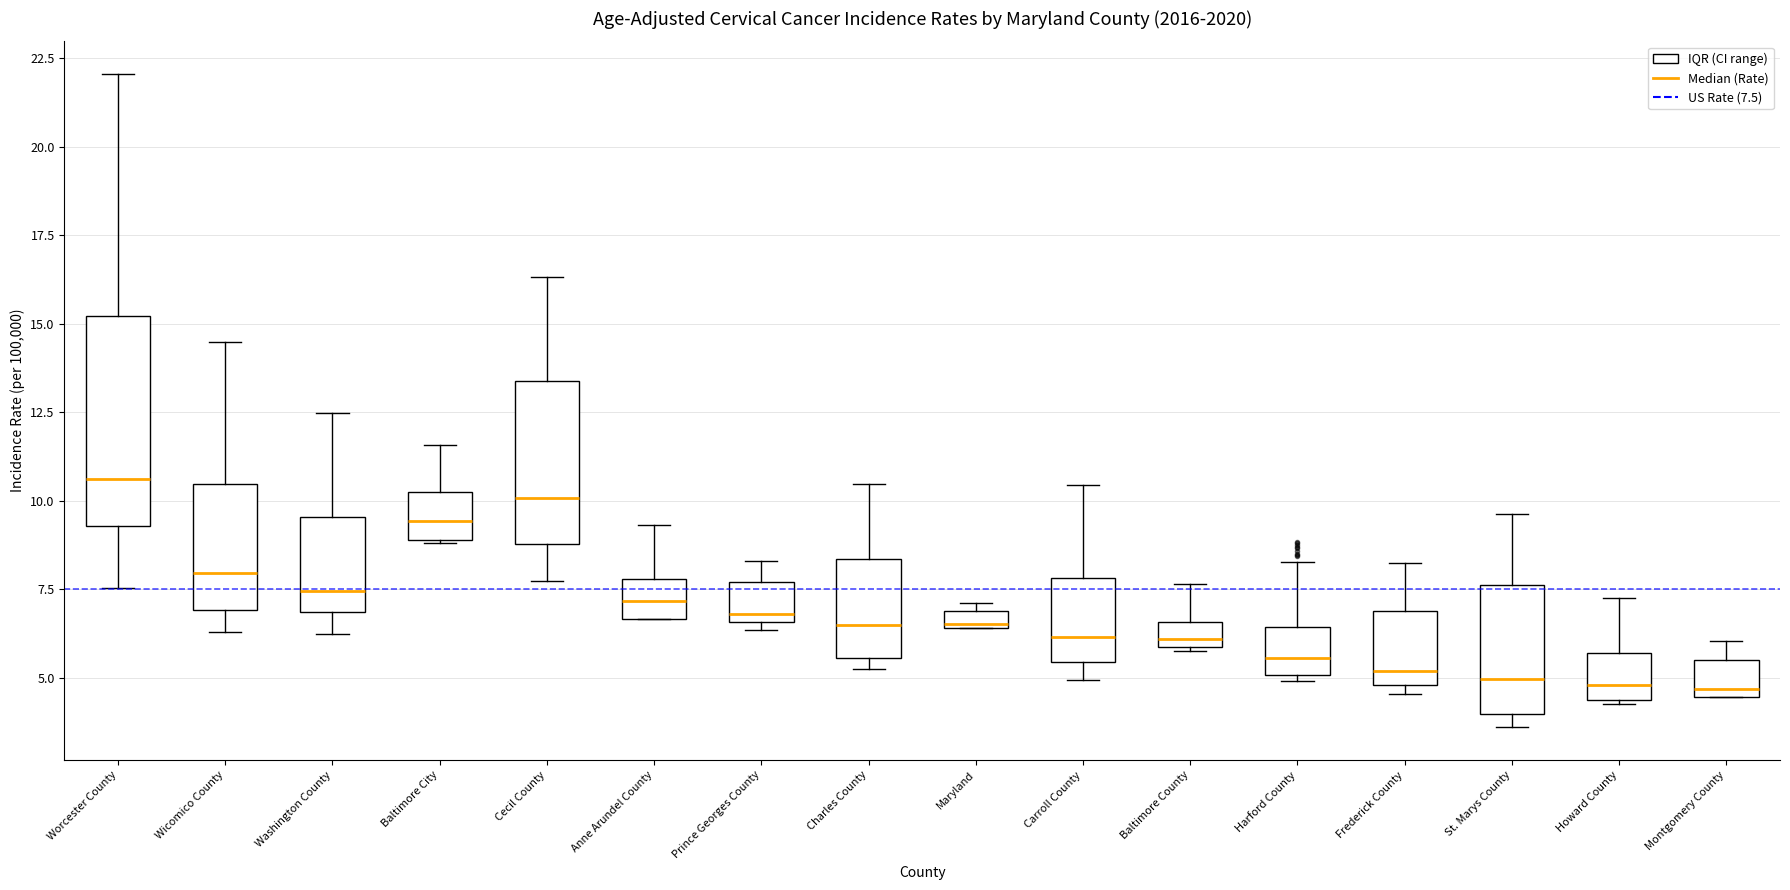

Which box is the tallest, from its lower edge to its upper edge?

Worcester County